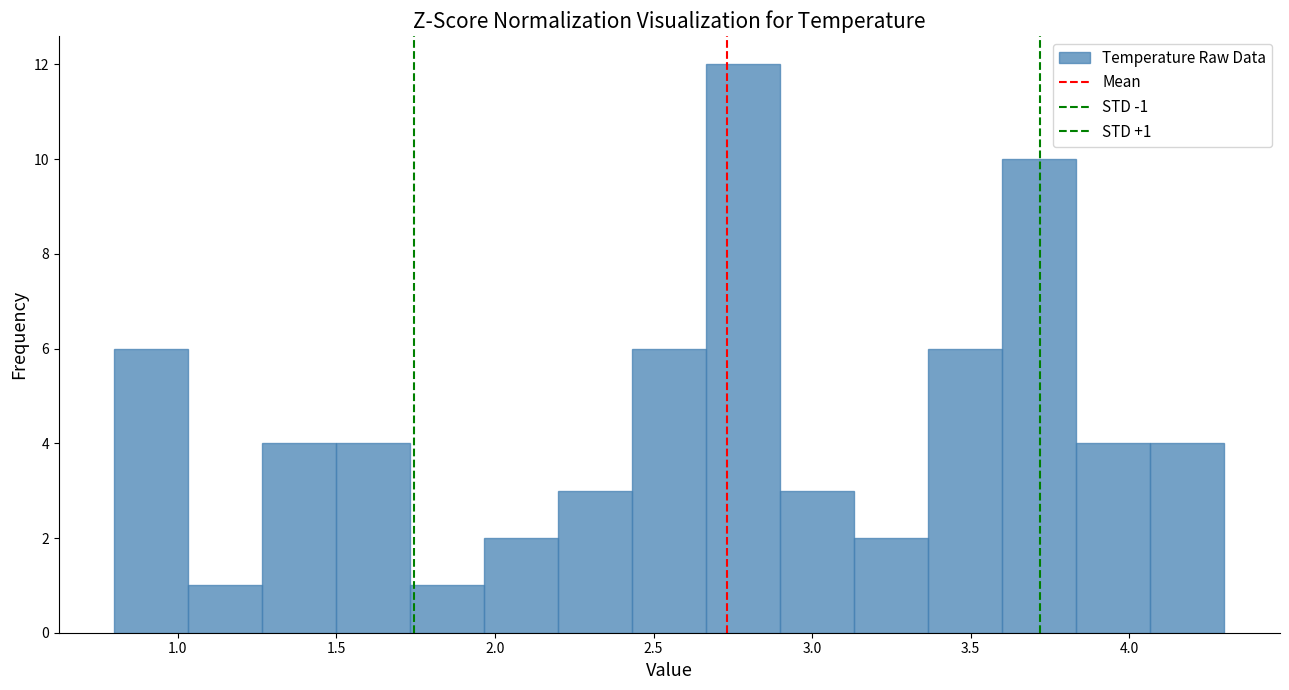

Over which range of the x-axis is the bar tallest?

2.65 to 2.90